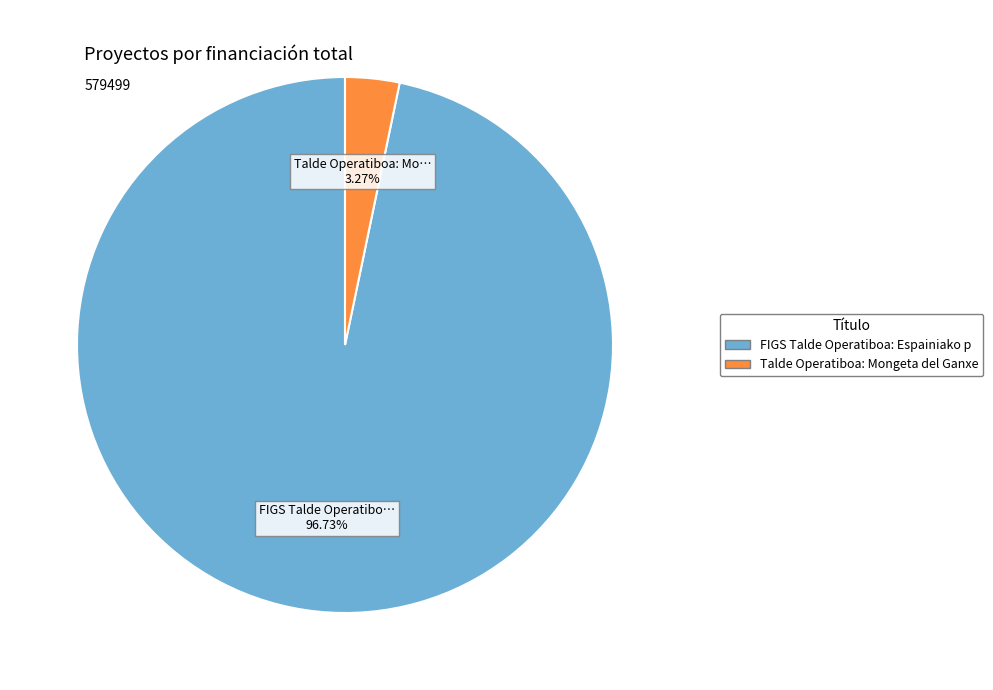

Is there a majority slice in this chart?

Yes